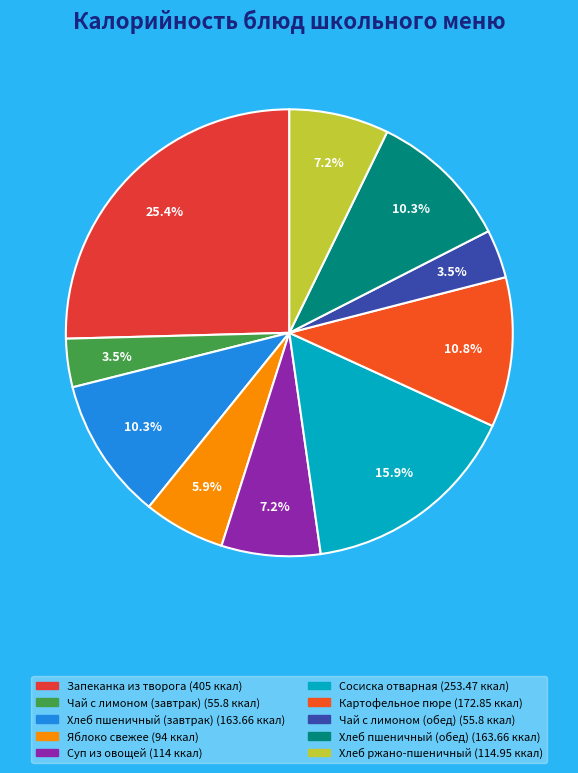

Which category has the biggest portion of the pie?

Запеканка из творога